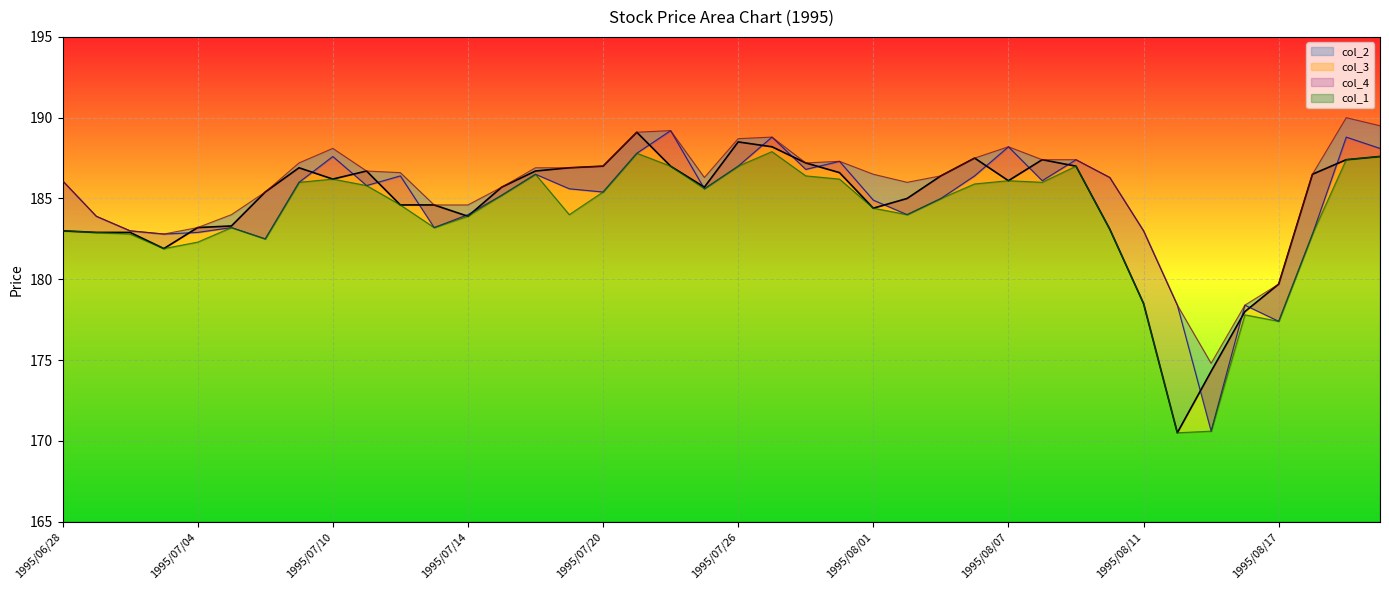

What is the minimum value shown in the chart?

170.5